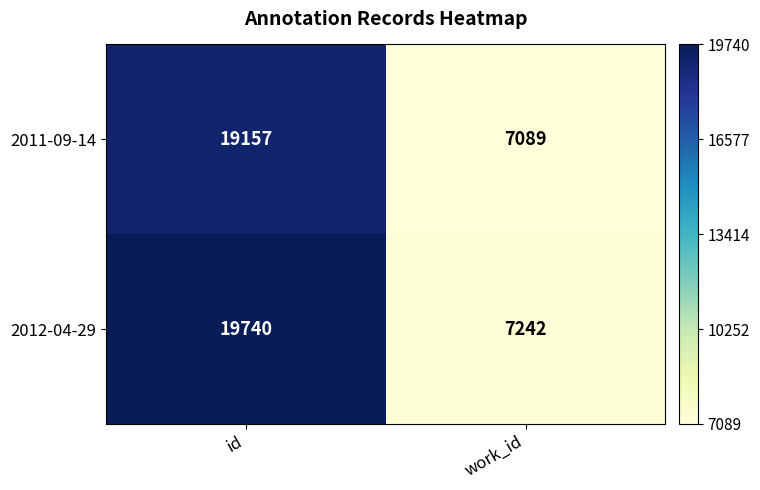

What is the spread (max minus min) of values at id?

583